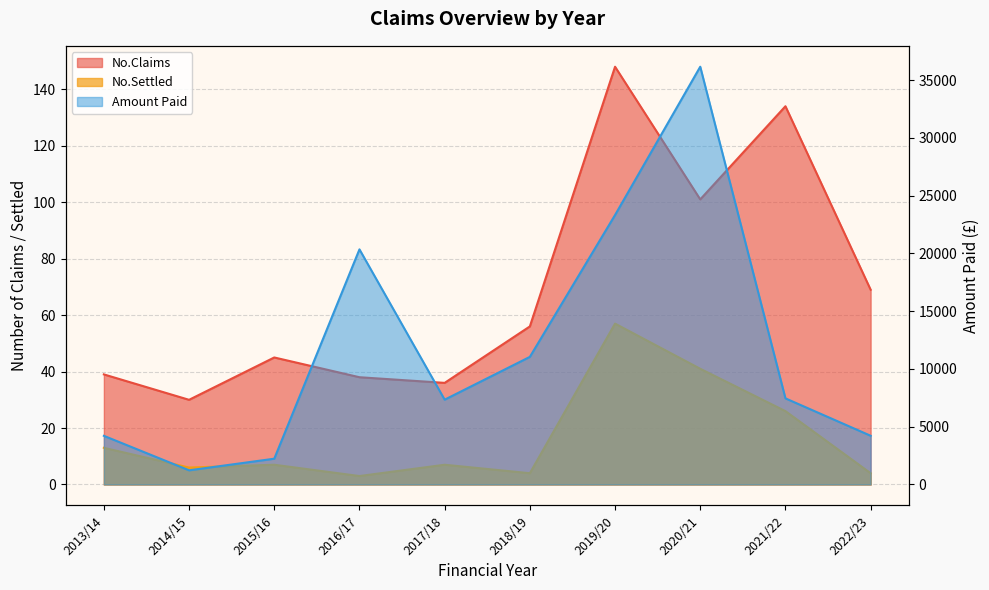

Read the No.Settled value at 2021/22.

26